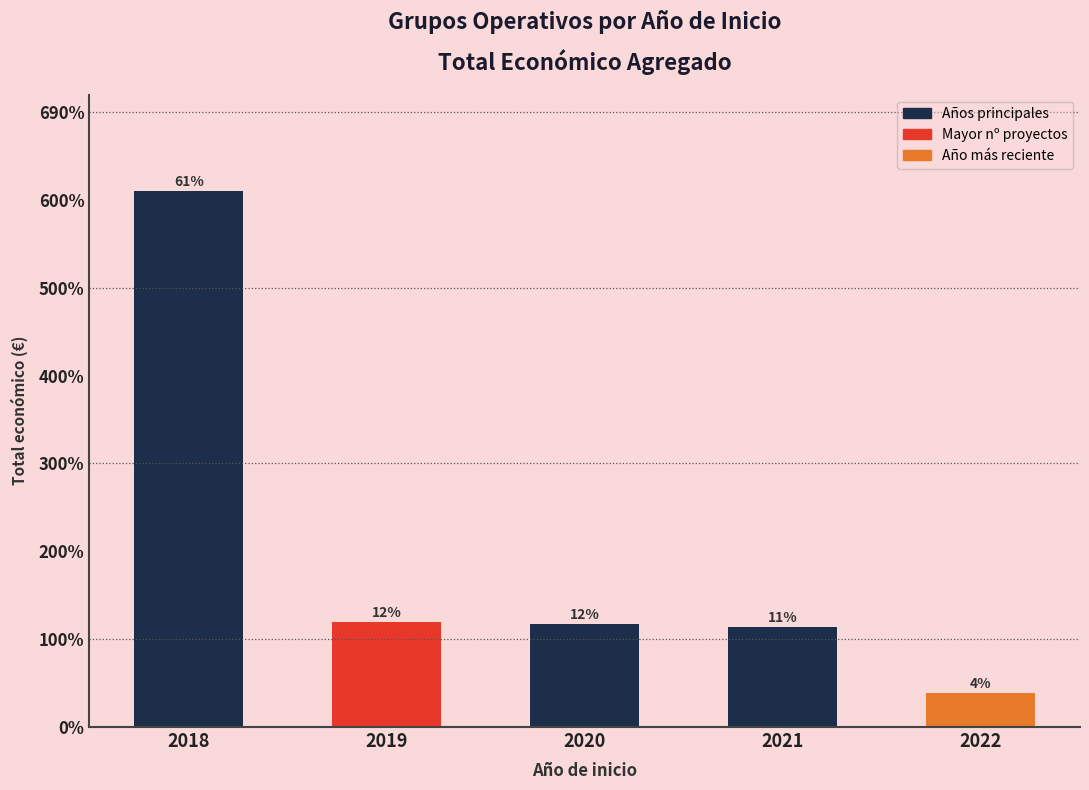

Reading left to right, what are all the values shown in this chart?

8844789	1732776	1706701	1652650	563721